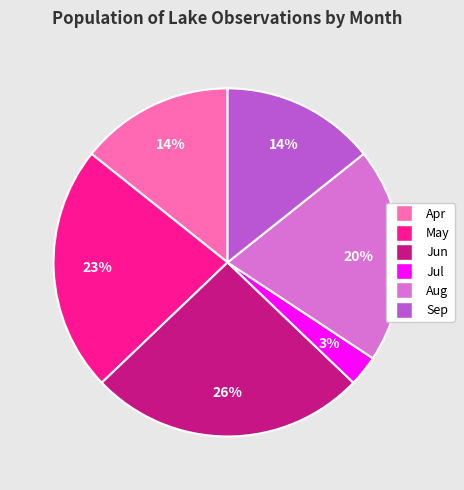

Between Jun and Sep, which is larger?

Jun